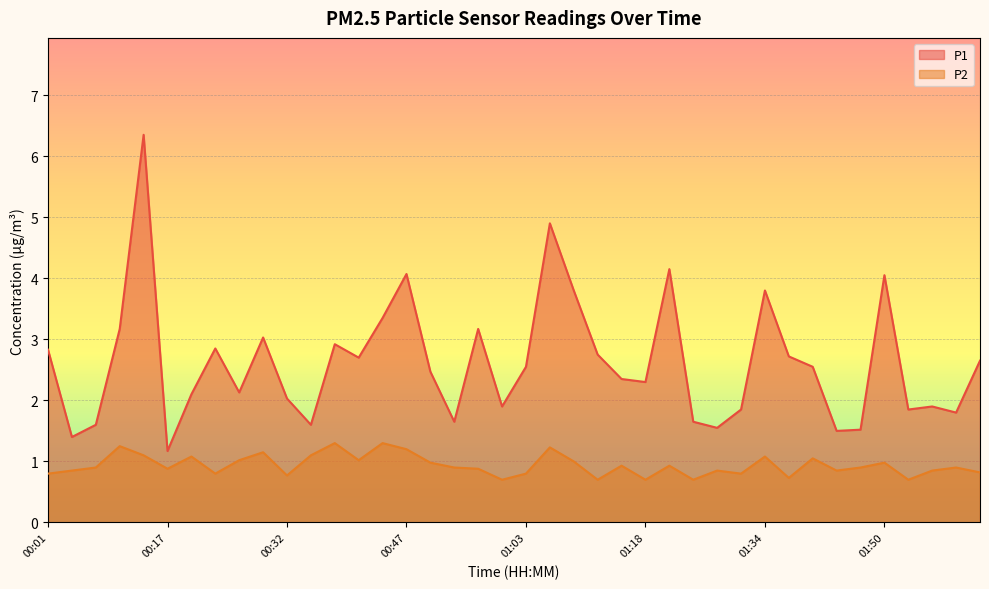

Where does the P1 series first go above 2?

00:01